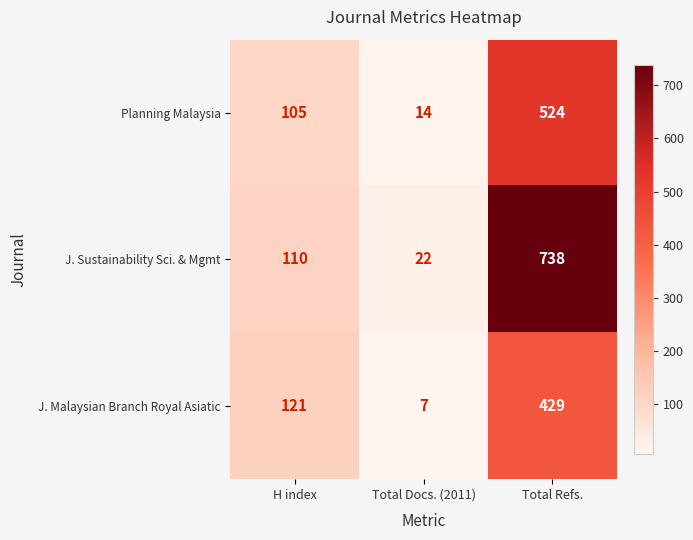

Between H index and Total Refs., which series saw the biggest shift?

J. Sustainability Sci. & Mgmt